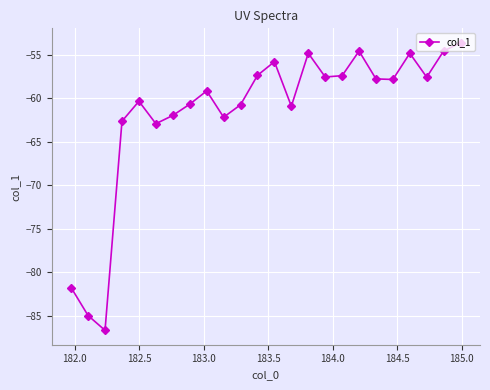

What is the difference between the maximum and minimum values?

33.0